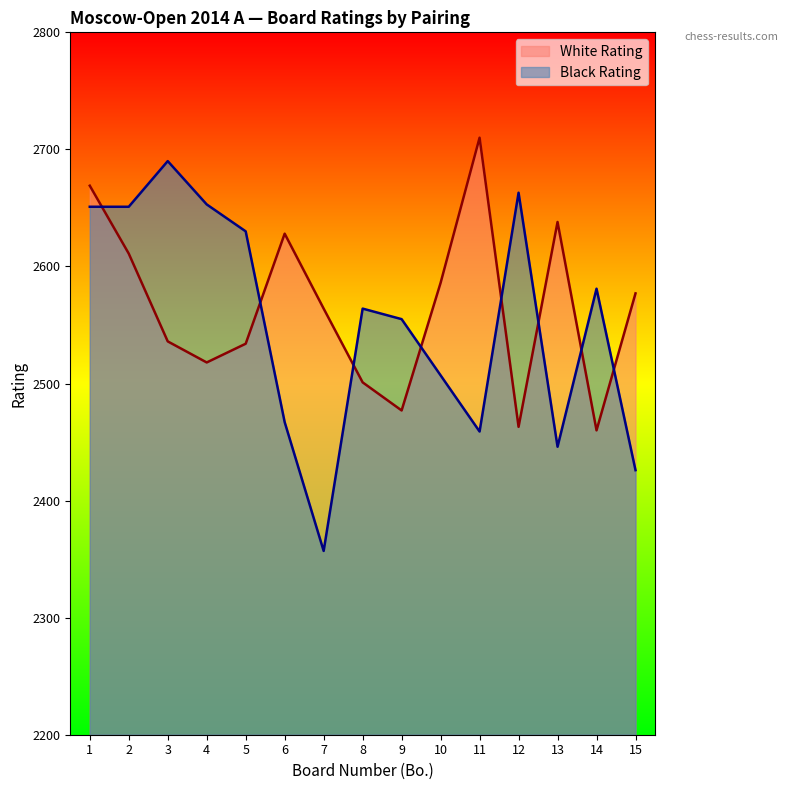

What is the highest value of the White Rating series?

2710